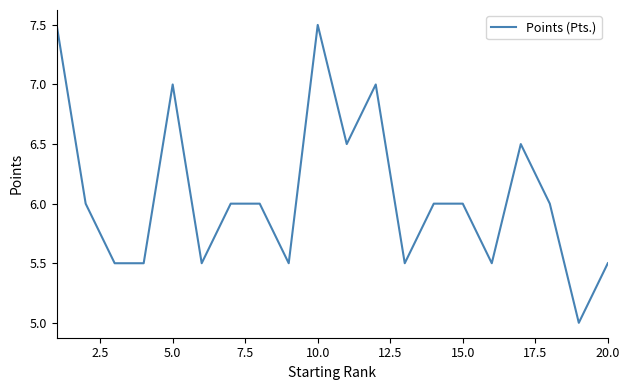

True or false: there are more than 2 points higher than both neighbors.

True